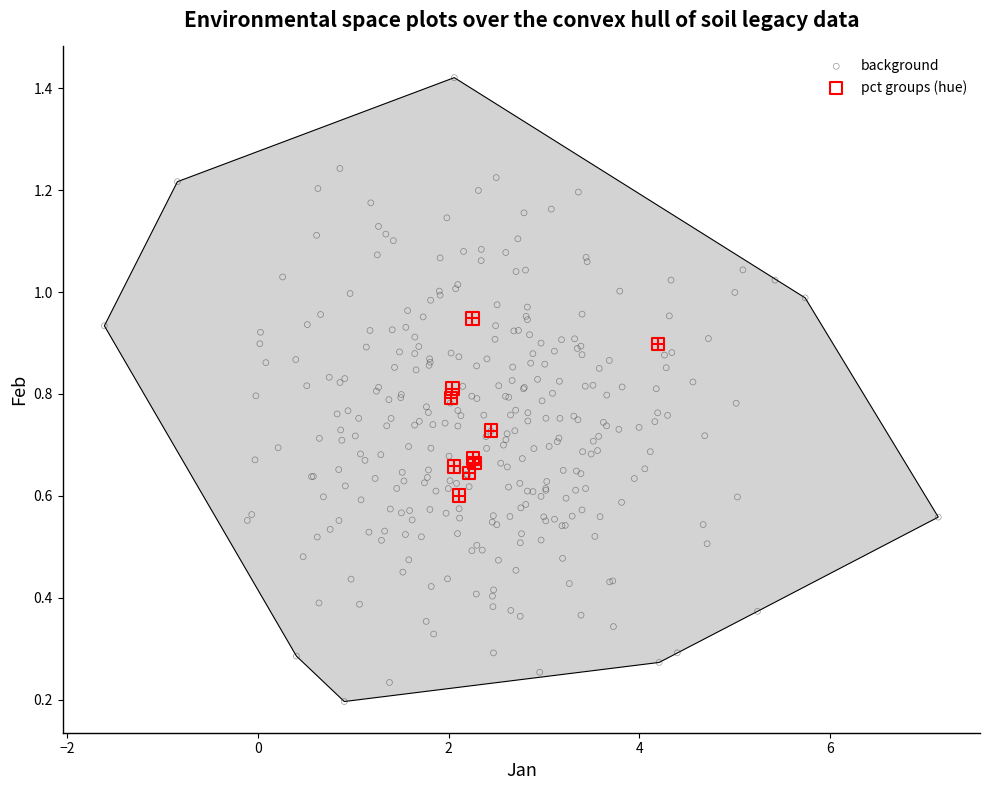

Which series contains the highest Y value?

background